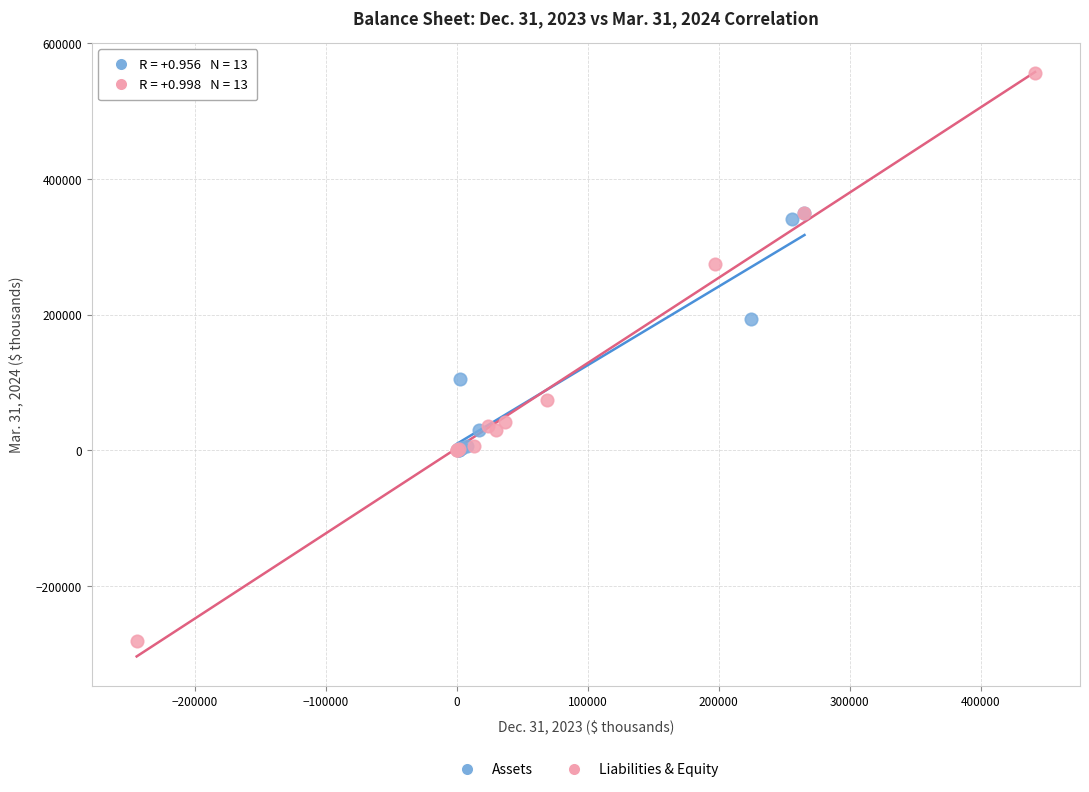

What are all the series names shown in the legend?

Assets, Liabilities & Equity